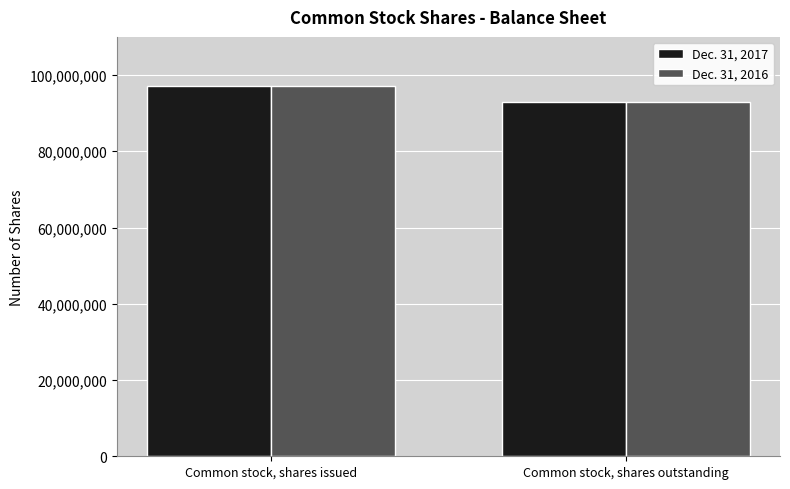

What is the difference between the maximum and minimum values in the Dec. 31, 2017 series?

4293843